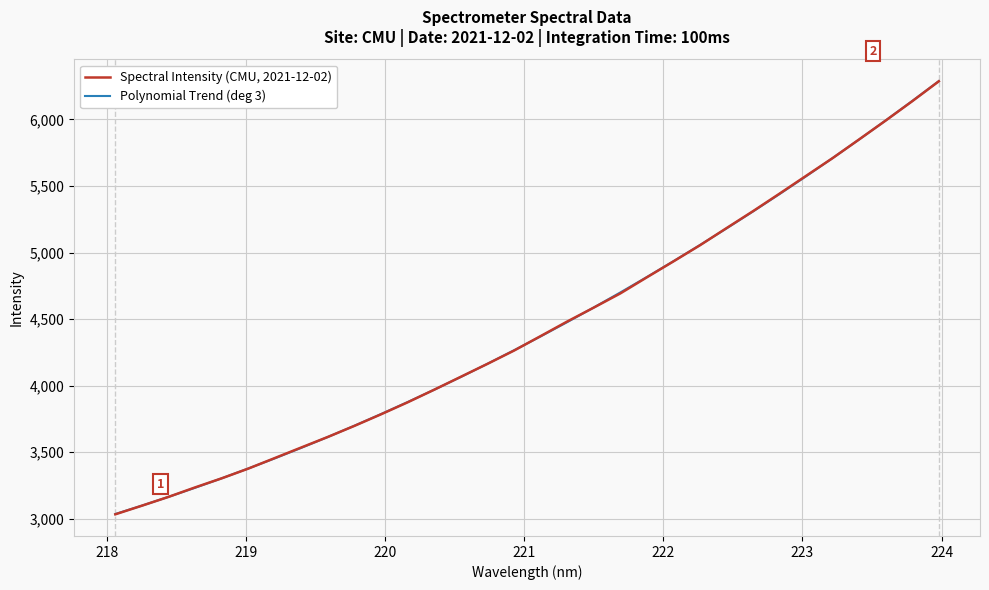

What is the minimum value shown in the chart?

3033.3